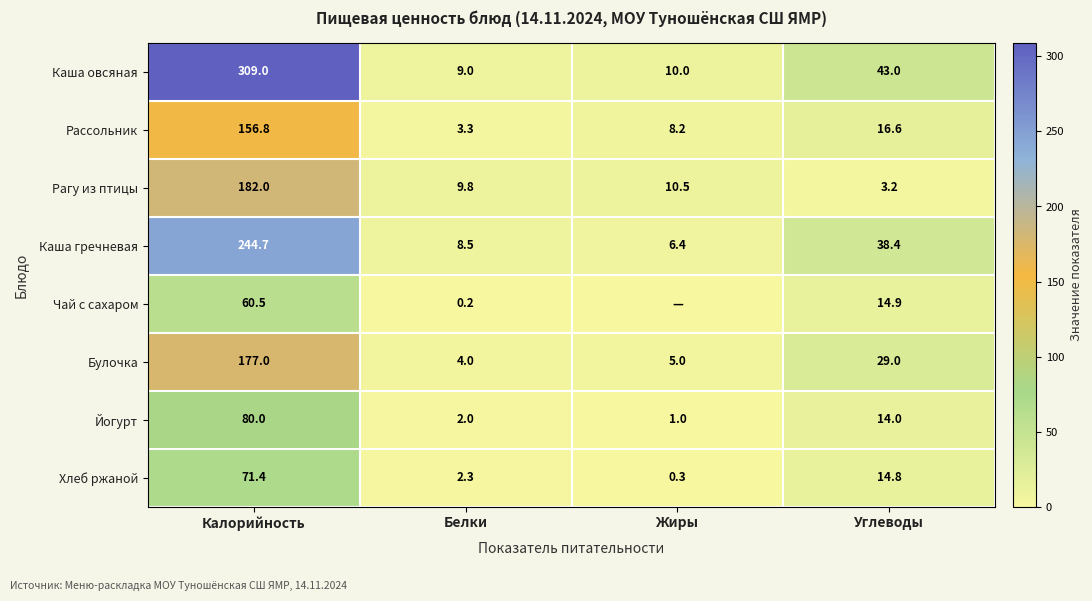

How many values in the Рассольник series are below 16?

2